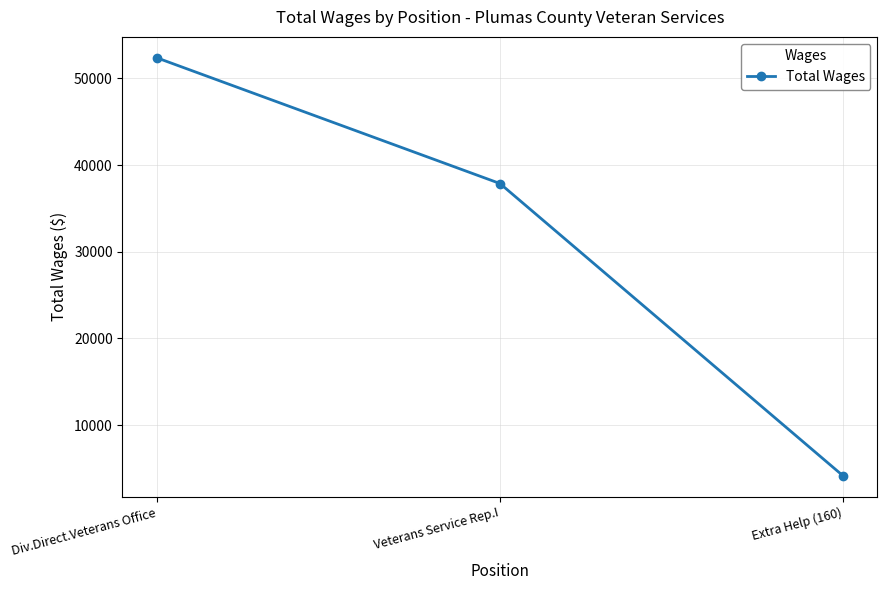

Is it true that the value at Div.Direct.Veterans Office is 52368?

True